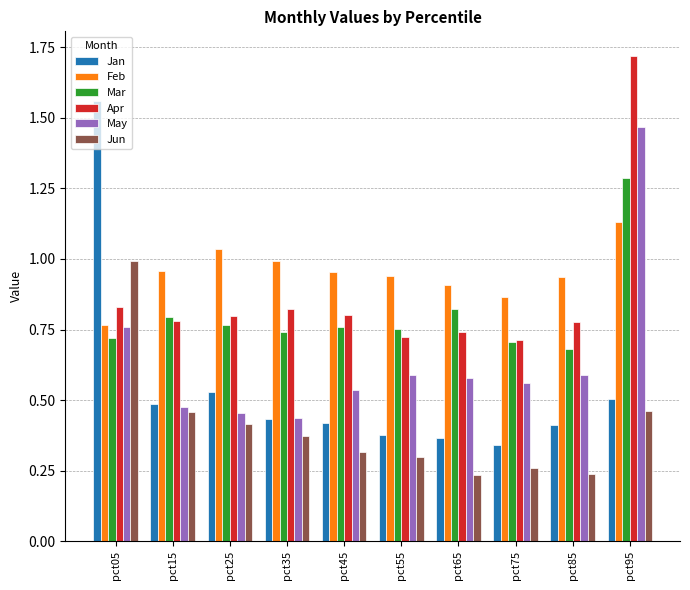

The value of Jun at pct25 is 0.4. True or false?

True